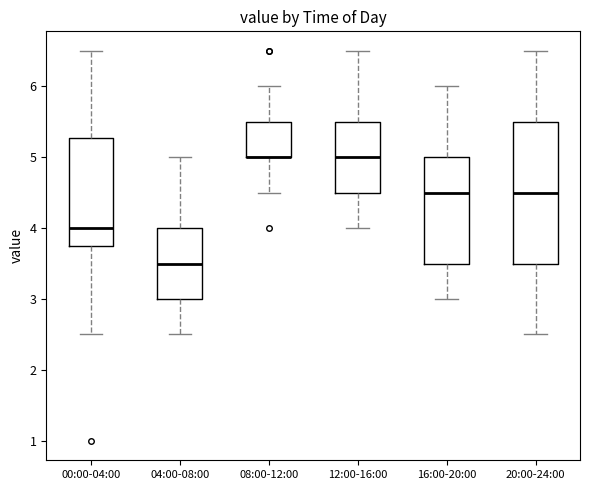

Where is the lower edge of the box for 12:00-16:00 on the y-axis? The values are not printed on the chart, so give them approximately, as read against the axis.

4.5